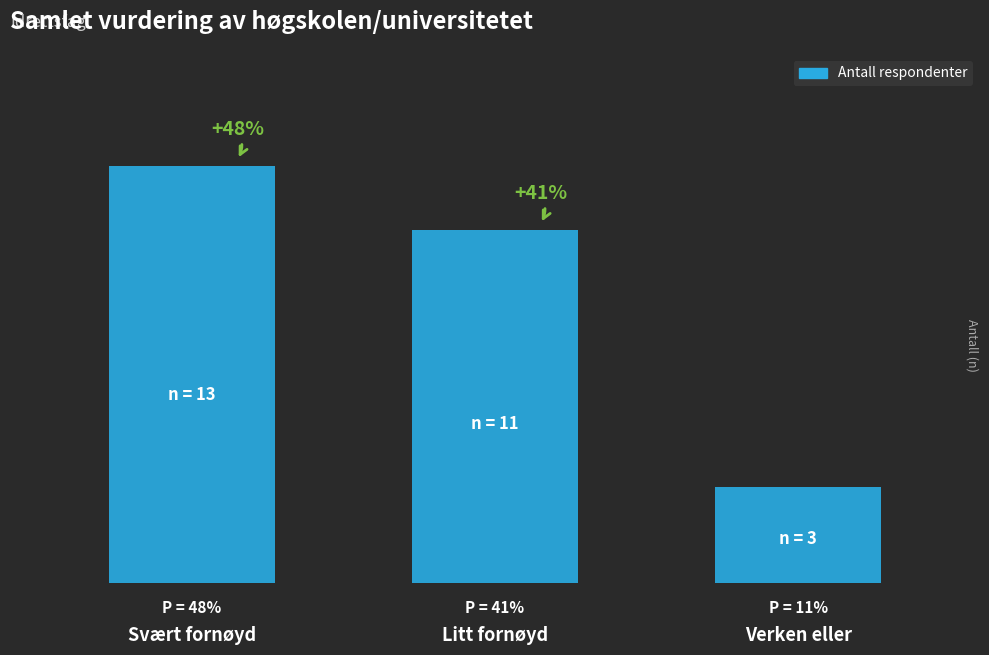

Is it true that the value at Verken eller is 3?

True